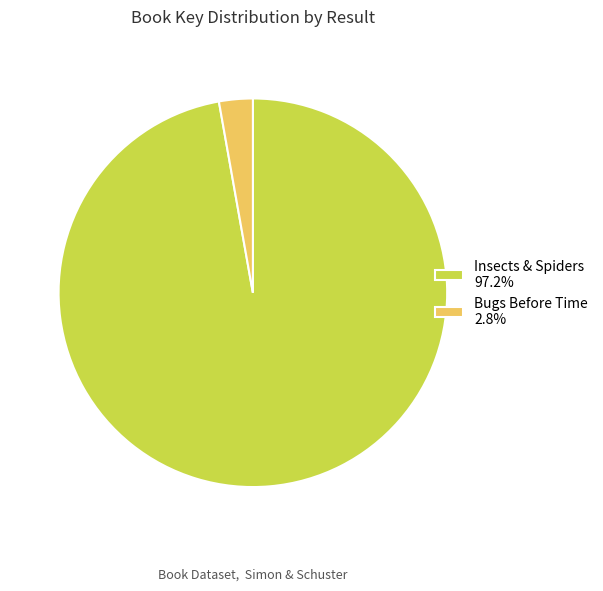

Do Insects & Spiders and Bugs Before Time together represent more than half of the pie?

Yes